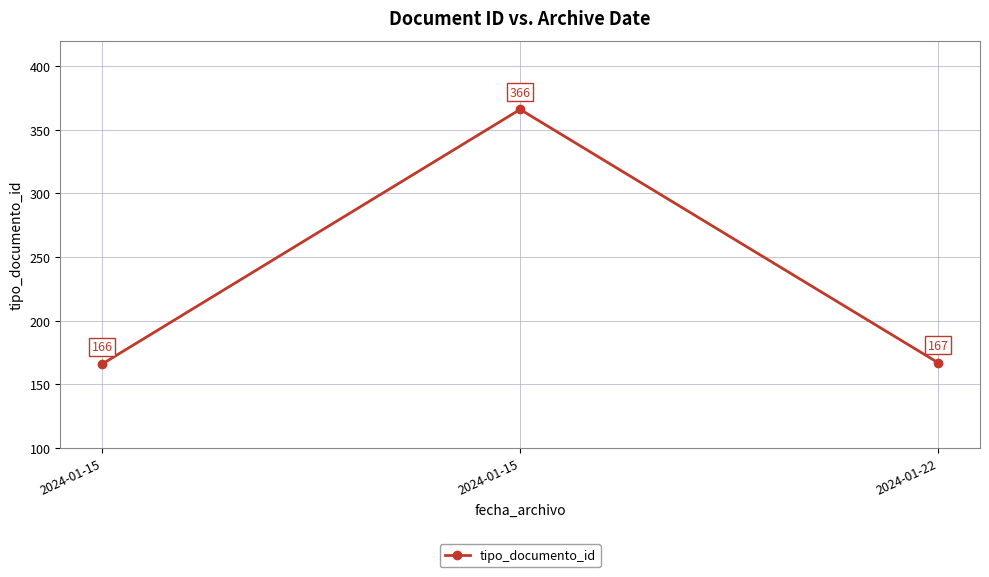

How many series are shown in this chart?

1